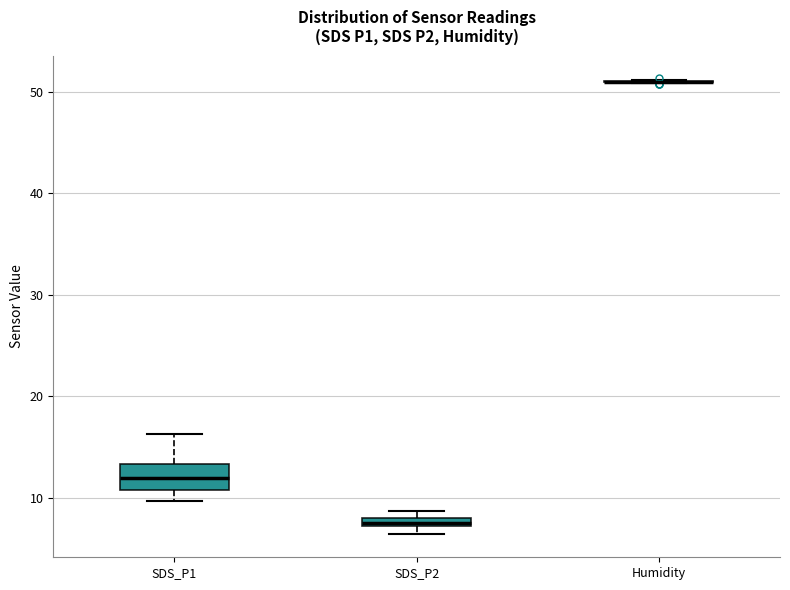

Which box is the tallest, from its lower edge to its upper edge?

SDS_P1